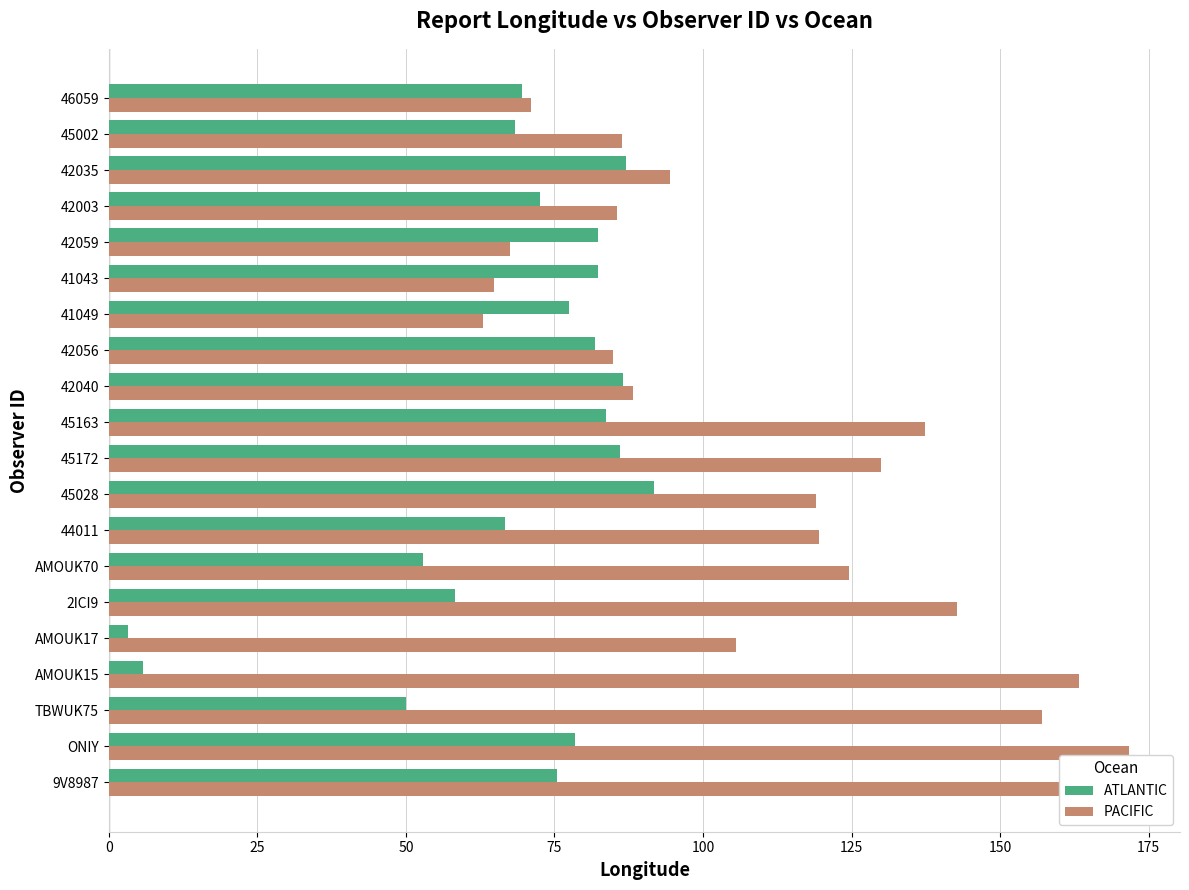

What is the difference between the second highest and second lowest values in the PACIFIC series?

101.1